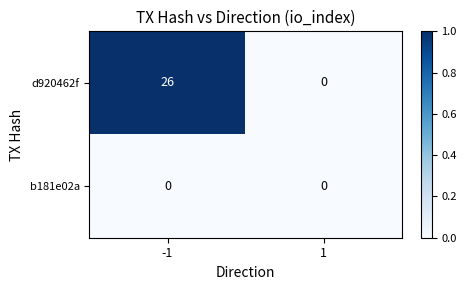

Which series has the largest range (max minus min)?

d920462f